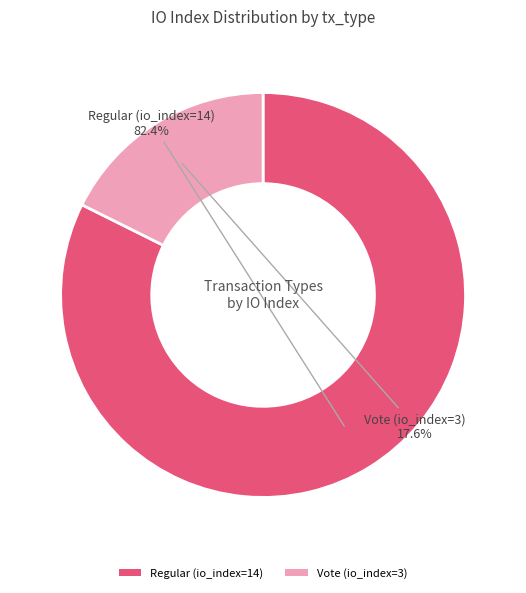

Count the number of slices in the pie.

2